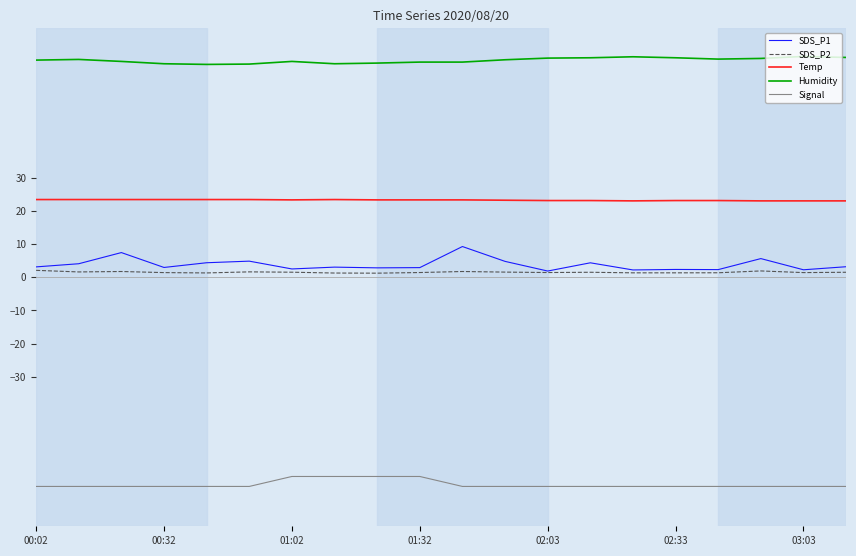

What is the lowest value of the Signal series?

-63.0